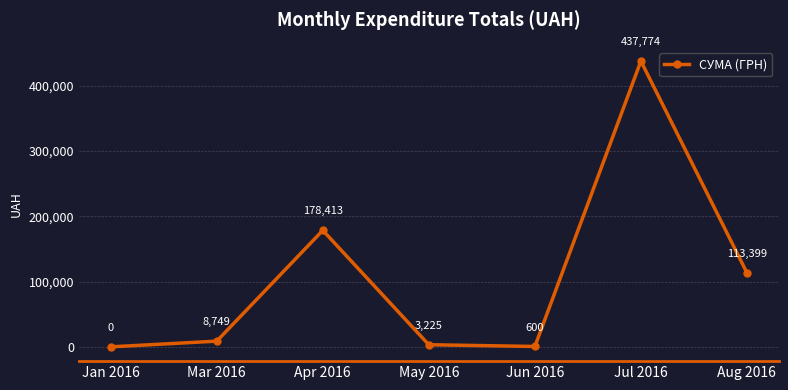

The value at Apr 2016 is 178412.9. True or false?

True